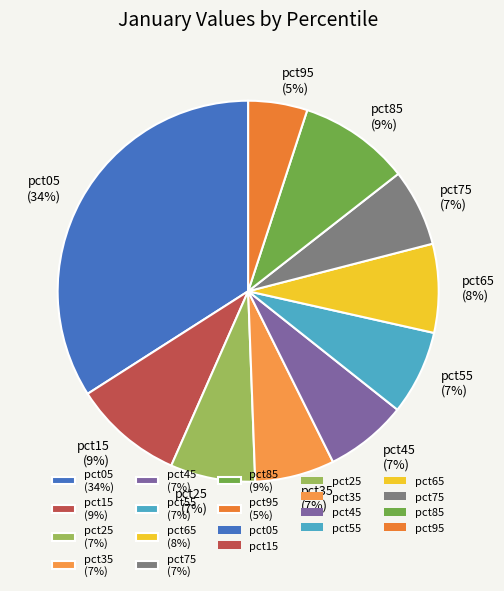

Which slice is the largest?

pct05